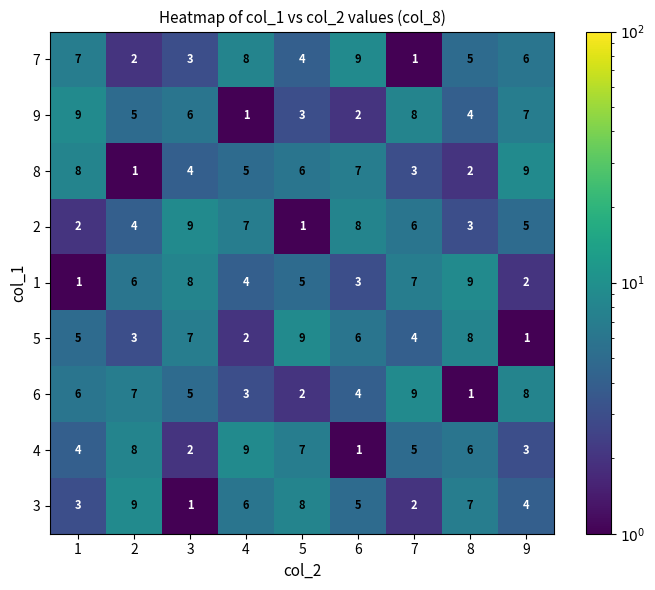

How many data points in 2 are less than 5?

4